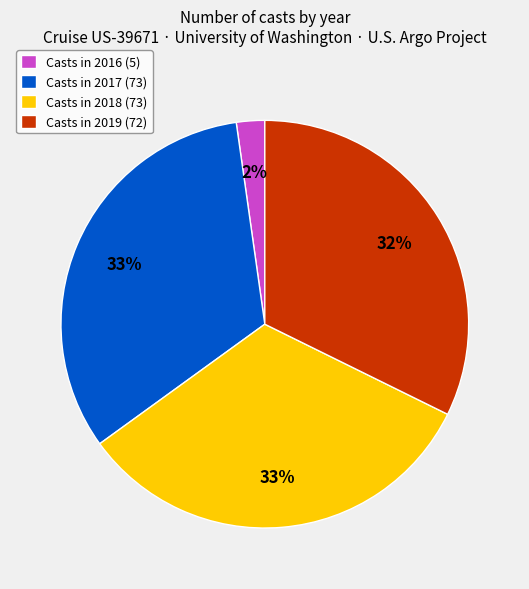

Count the number of slices in the pie.

4